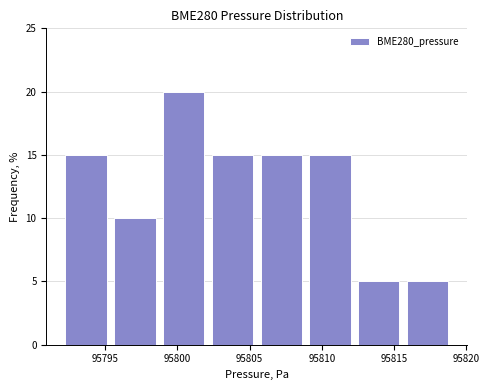

Reading left to right, list every bar in this chart as the range it spans on the x-axis followed by its height. Neither the bar edges nor the heights are printed on the chart, so give them approximately, as read against the axes.

95792.0 to 95795.5: 15
95795.5 to 95799.0: 10
95799.0 to 95802.0: 20
95802.0 to 95805.5: 15
95805.5 to 95809.0: 15
95809.0 to 95812.5: 15
95812.5 to 95815.5: 5
95815.5 to 95819.0: 5